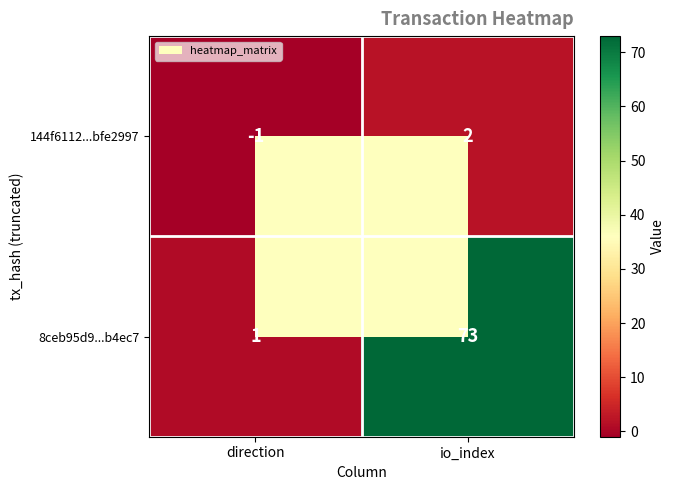

Read the 8ceb95d9...b4ec7 value at io_index.

73